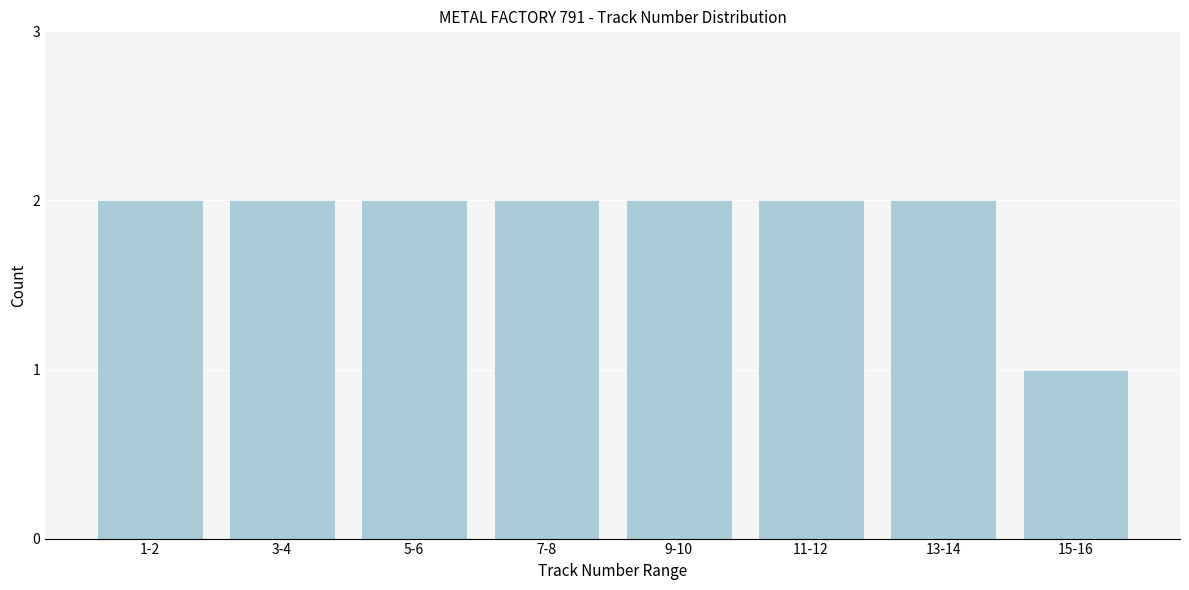

Reading right to left, transcribe all the data shown in this chart.

1	2	2	2	2	2	2	2